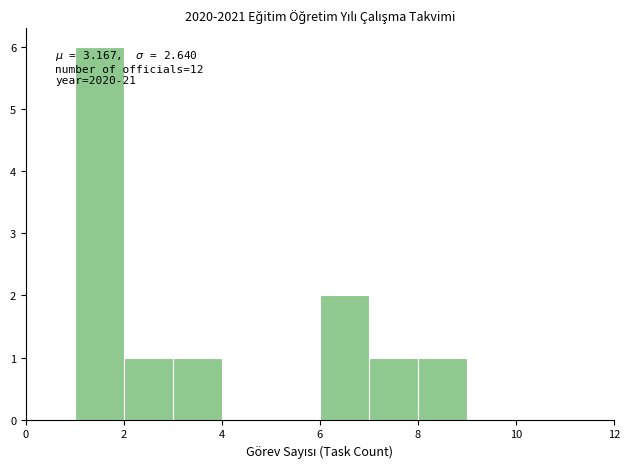

Over which range of the x-axis is the bar tallest?

1 to 2